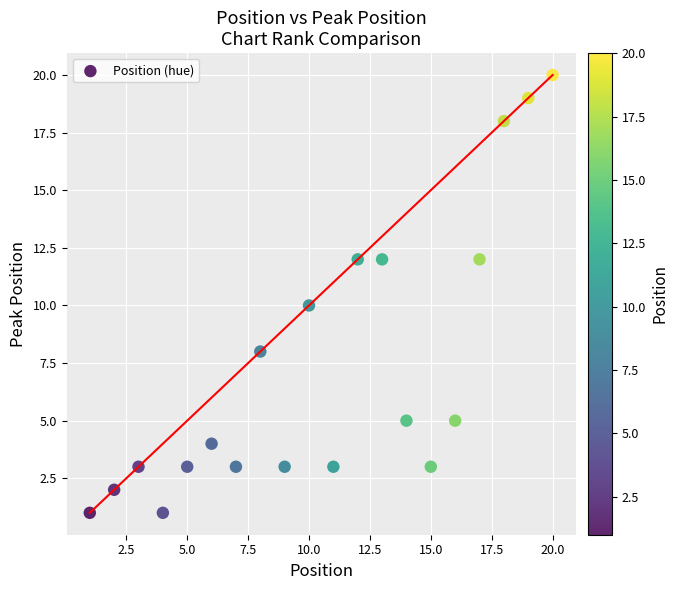

What is the range of X values (max minus min)?

19